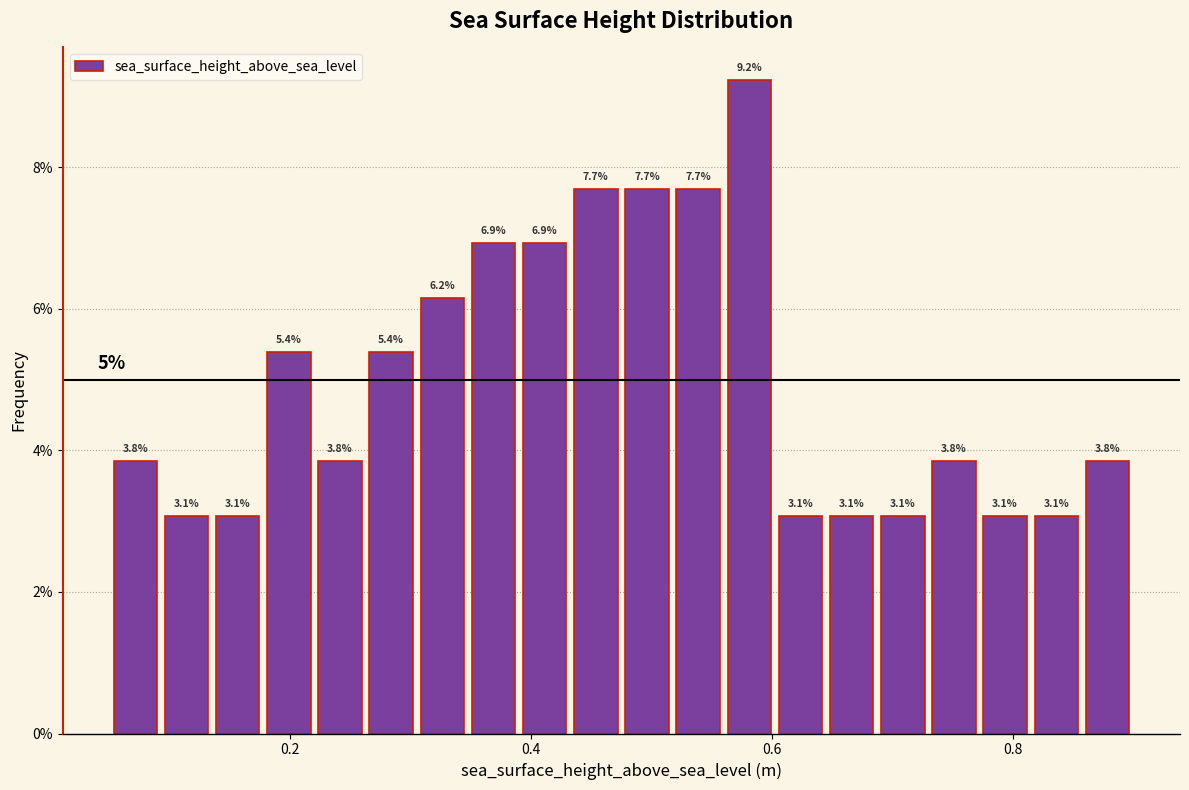

Around what value on the x-axis is the tallest bar? Give the approximate position of its centre, as read against the axis.

0.58